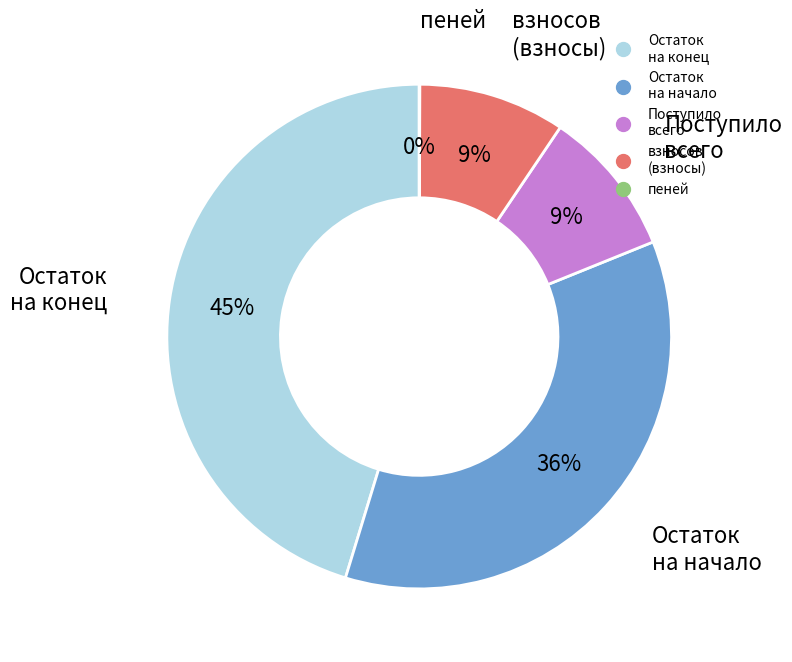

To the nearest percent, what is the average slice percentage?

20%